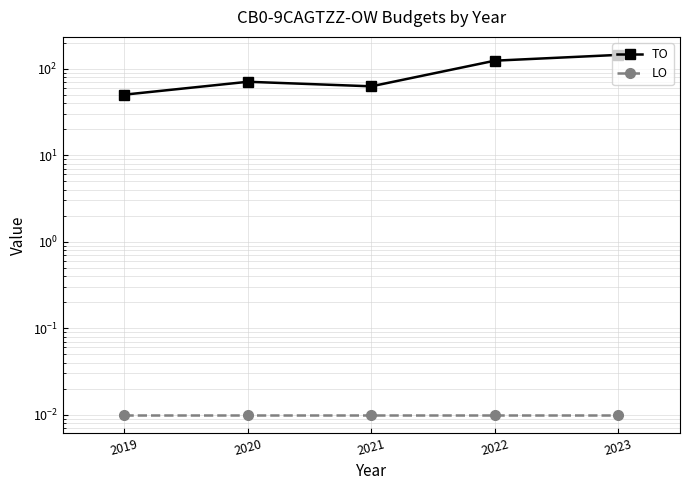

True or false: TO and LO intersect in this chart.

False